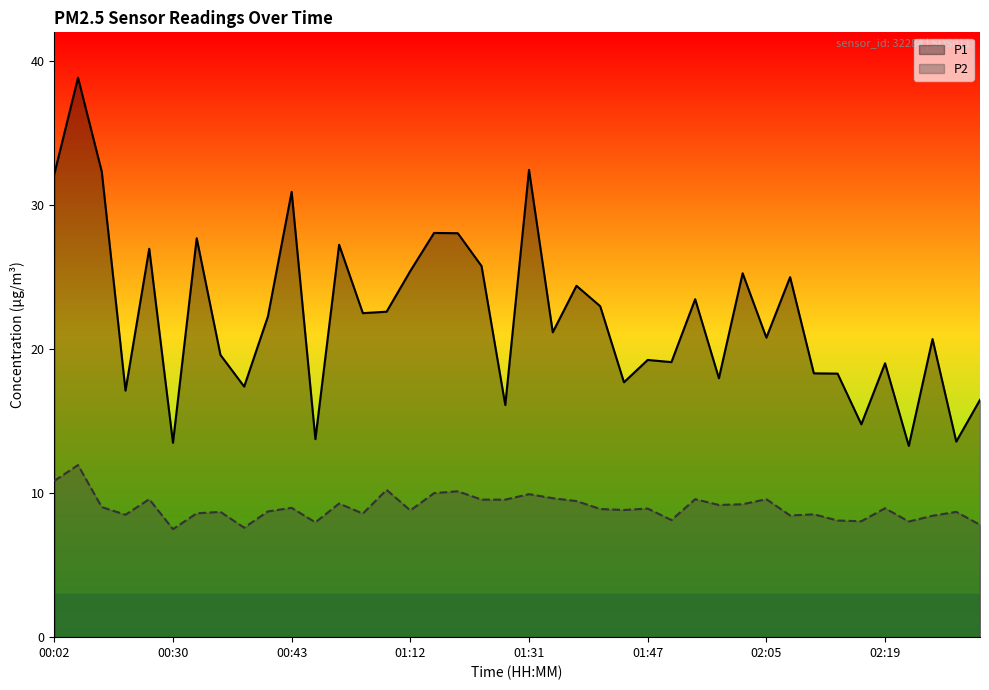

Reading left to right, what are all the values shown in this chart?

P1: 32.1	38.9	32.3	17.1	27.0	13.5	27.7	19.6	17.4	22.3	30.9	13.8	27.2	22.5	22.6	25.4	28.1	28.1	25.8	16.1	32.5	21.2	24.4	23.0	17.7	19.2	19.1	23.5	18.0	25.3	20.8	25.0	18.3	18.3	14.8	19.0	13.3	20.7	13.6	16.5
P2: 10.8	11.9	9.0	8.5	9.6	7.5	8.6	8.7	7.6	8.7	9.0	8.0	9.3	8.6	10.2	8.8	10.0	10.1	9.6	9.6	9.9	9.7	9.4	8.9	8.8	8.9	8.1	9.6	9.2	9.2	9.6	8.4	8.5	8.1	8.1	8.9	8.0	8.4	8.7	7.8